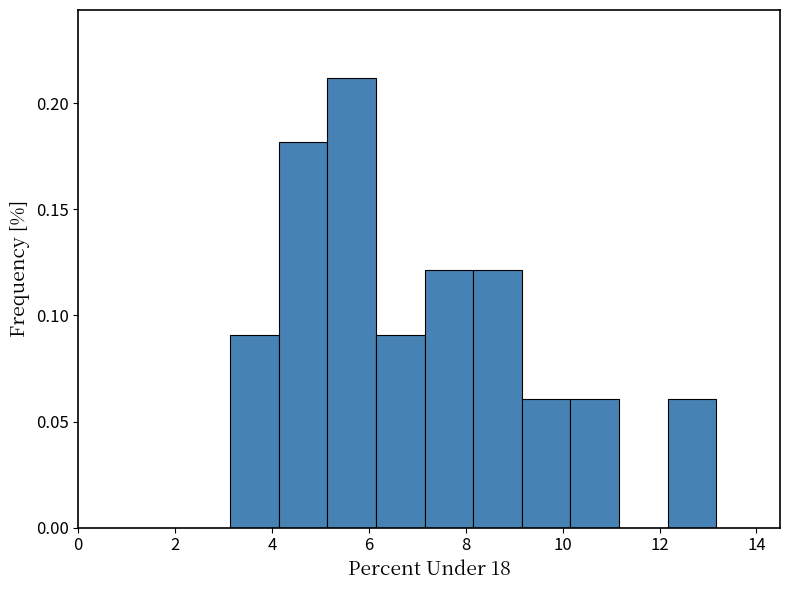

Reading left to right, transcribe this chart: for each bar, give the range it covers on the x-axis and its height. Neither the bar edges nor the heights are printed on the chart, so give them approximately, as read against the axes.

3.2 to 4.2: 0.09
4.2 to 5.2: 0.18
5.2 to 6.2: 0.21
6.2 to 7.2: 0.09
7.2 to 8.2: 0.12
8.2 to 9.2: 0.12
9.2 to 10.2: 0.06
10.2 to 11.2: 0.06
11.2 to 12.2: 0
12.2 to 13.2: 0.06